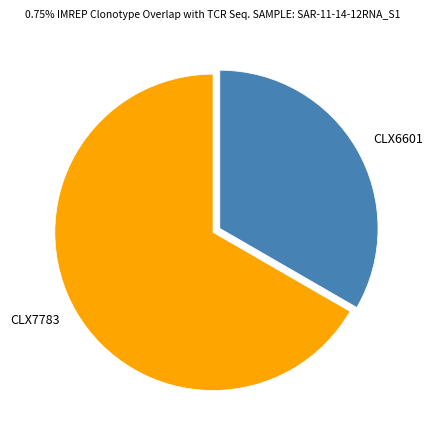

The CLX6601 slice represents 33% of the pie. True or false?

True